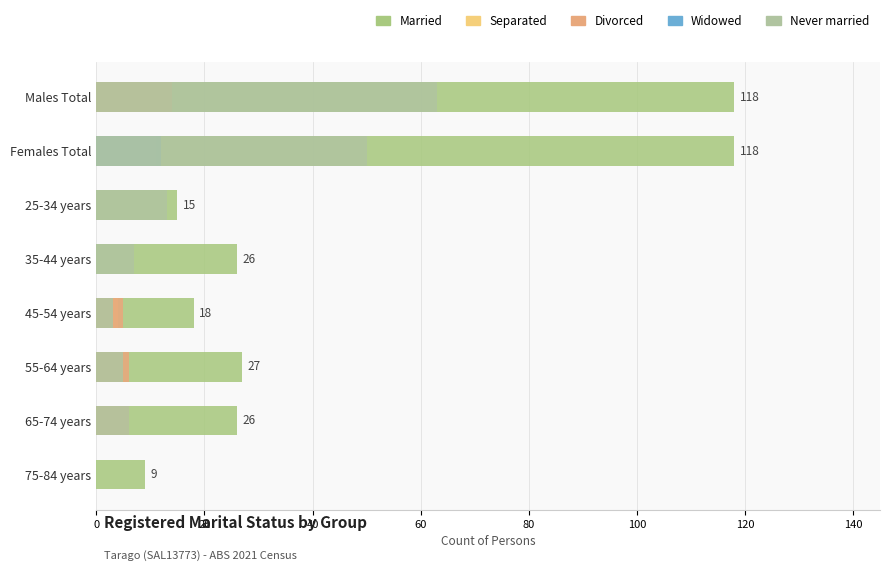

What is the sum of the Never married values at 55-64 years and 25-34 years?

18